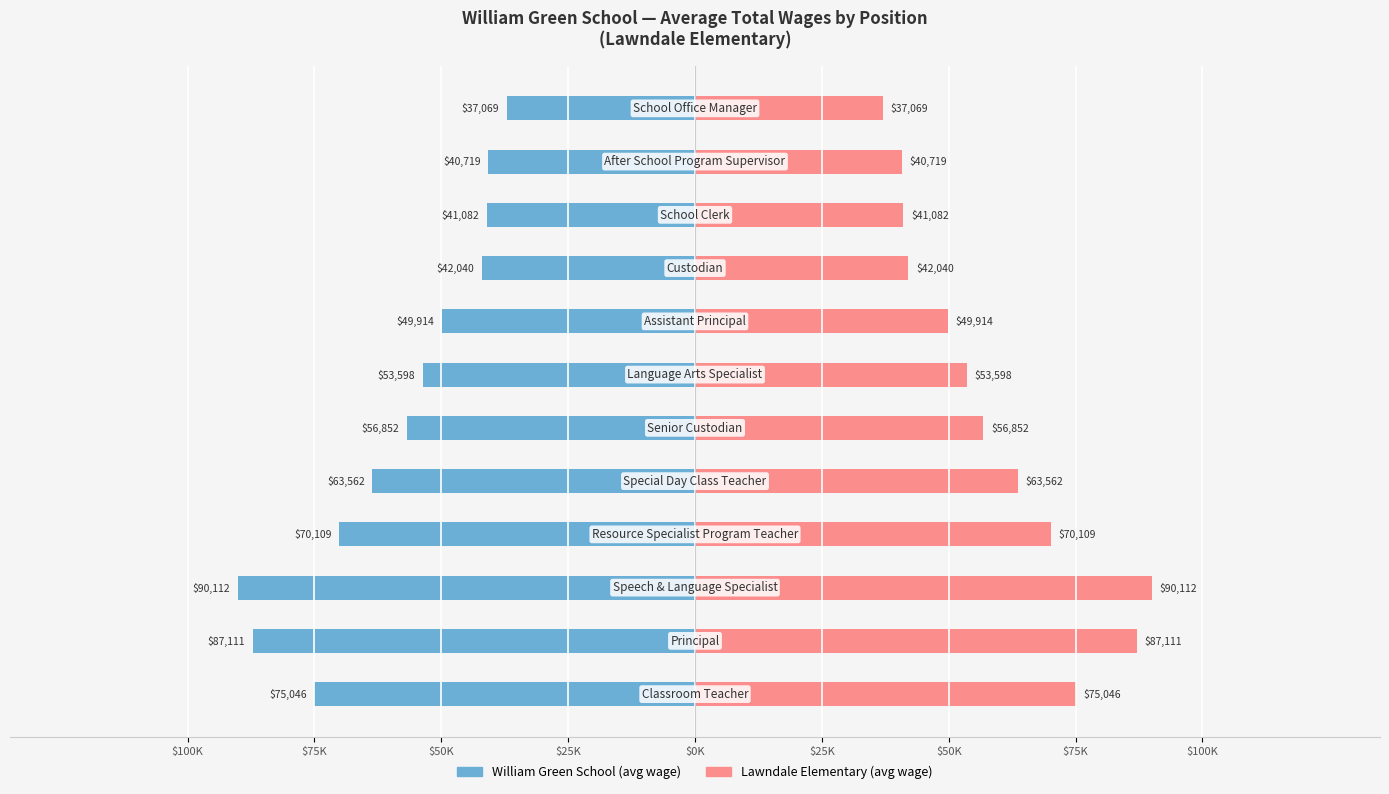

What is the value of the Lawndale Elementary bar at the 5th from the left?

63562.0